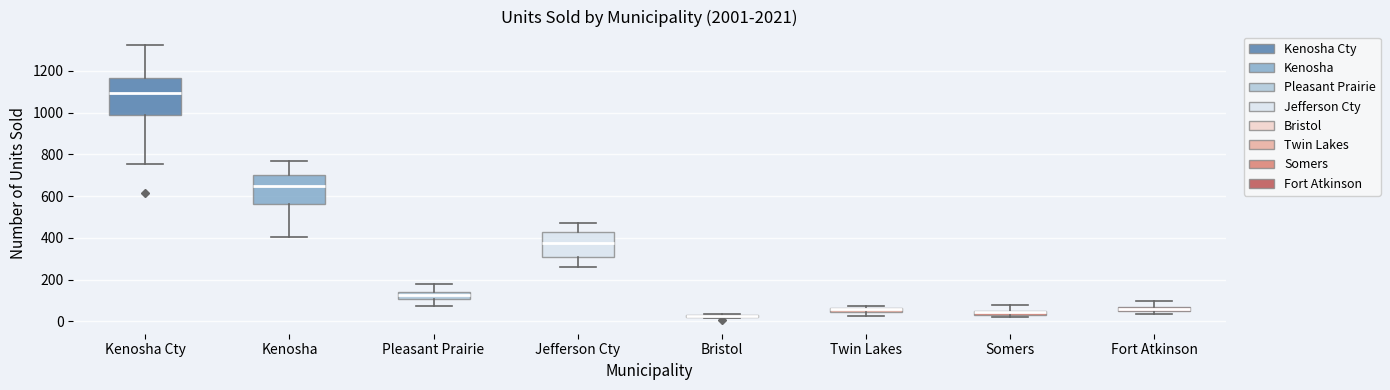

Where is the lower edge of the box for Kenosha on the y-axis? The values are not printed on the chart, so give them approximately, as read against the axis.

560